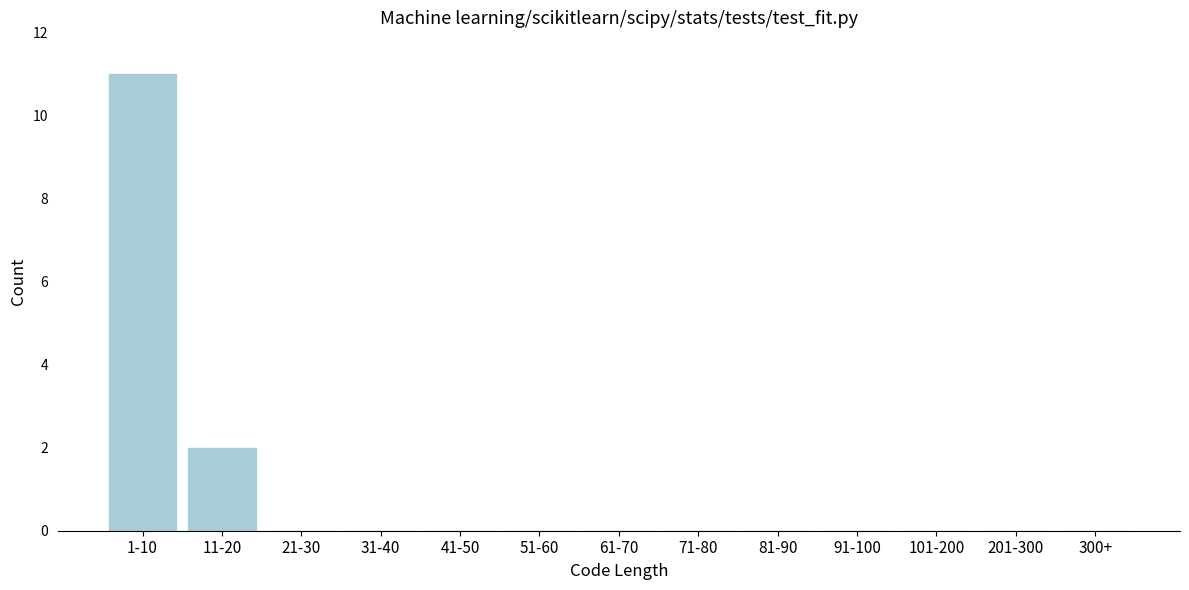

Reading right to left, what are all the values shown in this chart?

300+=0	201-300=0	101-200=0	91-100=0	81-90=0	71-80=0	61-70=0	51-60=0	41-50=0	31-40=0	21-30=0	11-20=2	1-10=11